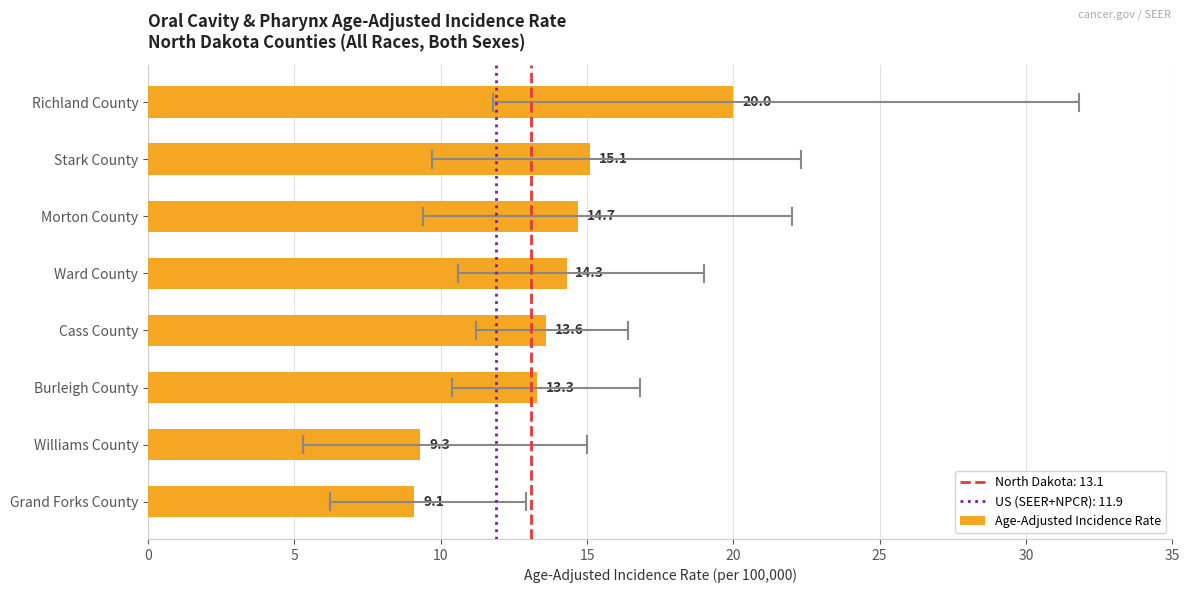

Which label corresponds to the largest value in the chart?

Richland County